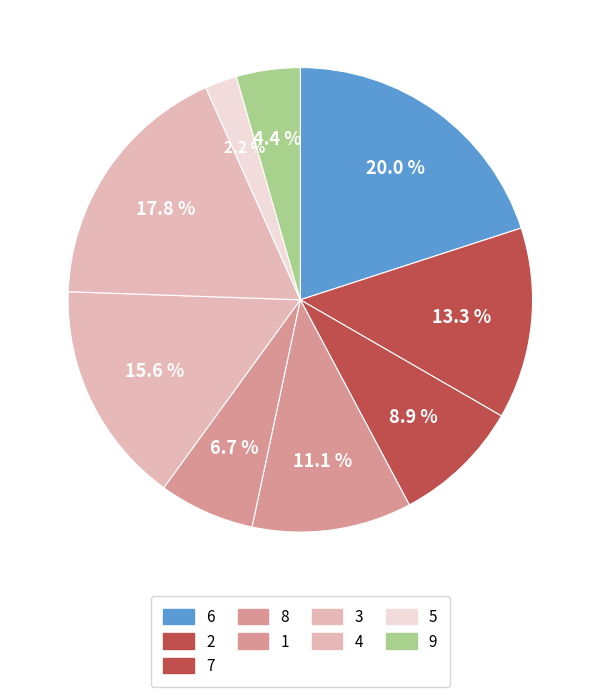

Between 3 and 2, which is larger?

3